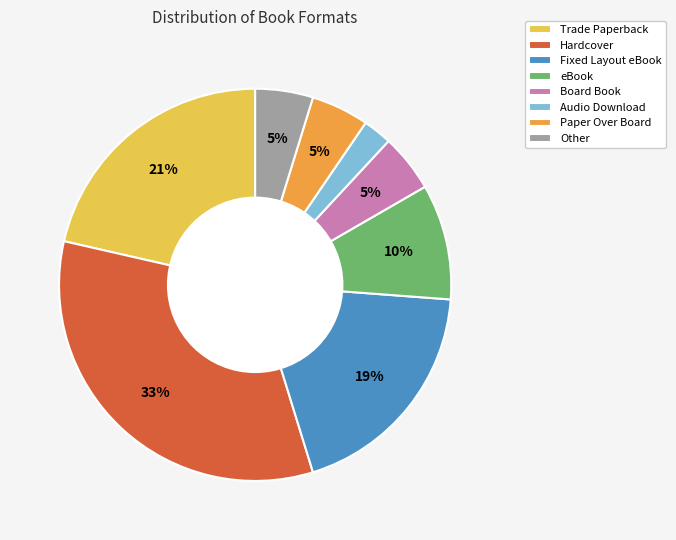

Which has a higher value, eBook or Paper Over Board?

eBook